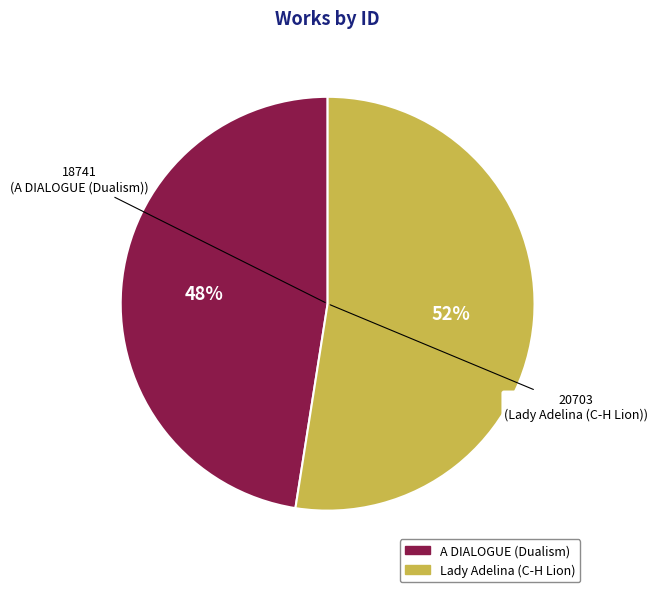

Between A DIALOGUE (Dualism) and Lady Adelina (C-H Lion), which is larger?

Lady Adelina (C-H Lion)